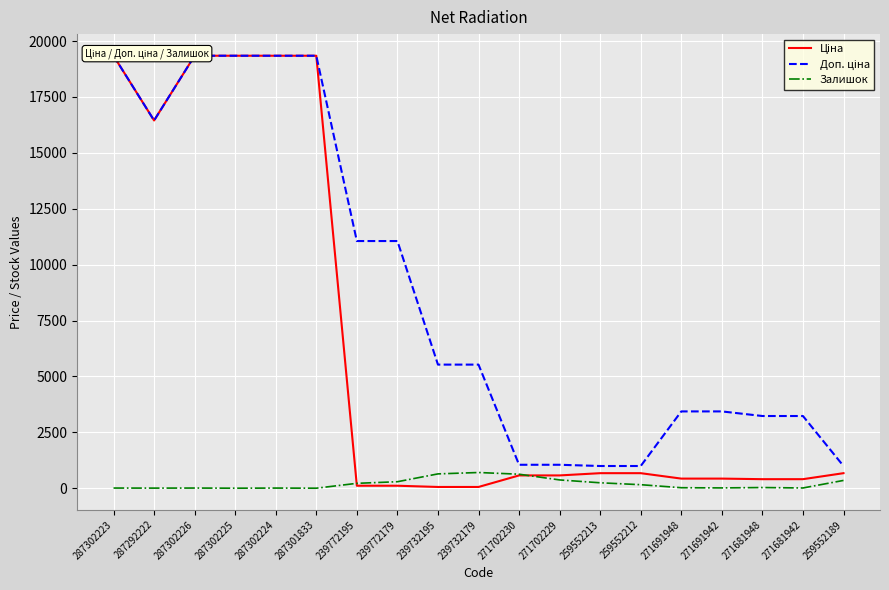

How many values in the Доп. ціна series are below 5528?

9